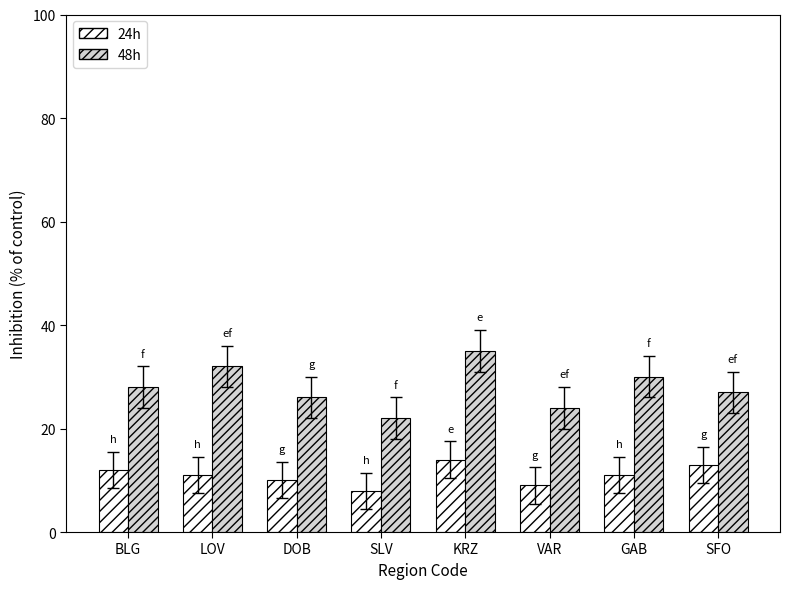

Reading left to right, list all the values displayed in this chart.

24h: BLG=12	LOV=11	DOB=10	SLV=8	KRZ=14	VAR=9	GAB=11	SFO=13
48h: BLG=28	LOV=32	DOB=26	SLV=22	KRZ=35	VAR=24	GAB=30	SFO=27